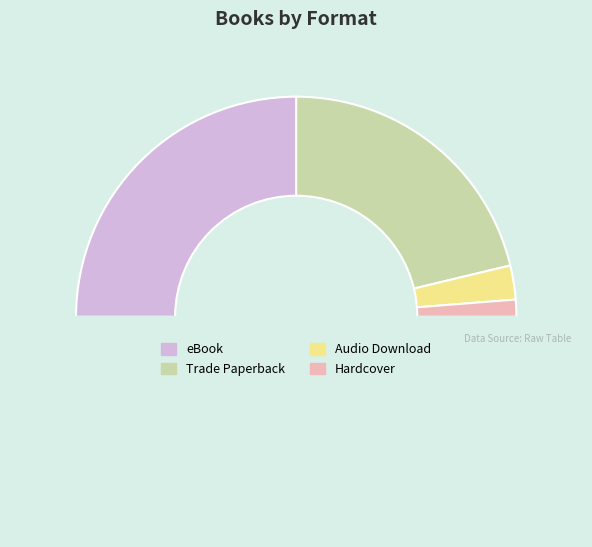

Rank the categories by value from lowest to highest.

Hardcover, Audio Download, Trade Paperback, eBook